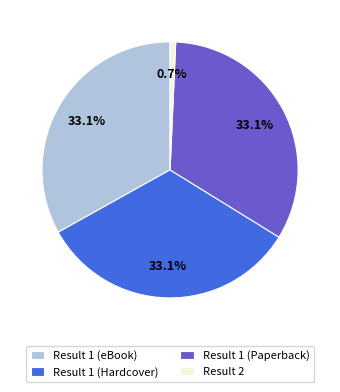

To the nearest percent, what is the difference between the Result 2 and Result 1 (Hardcover) slice percentages?

32%